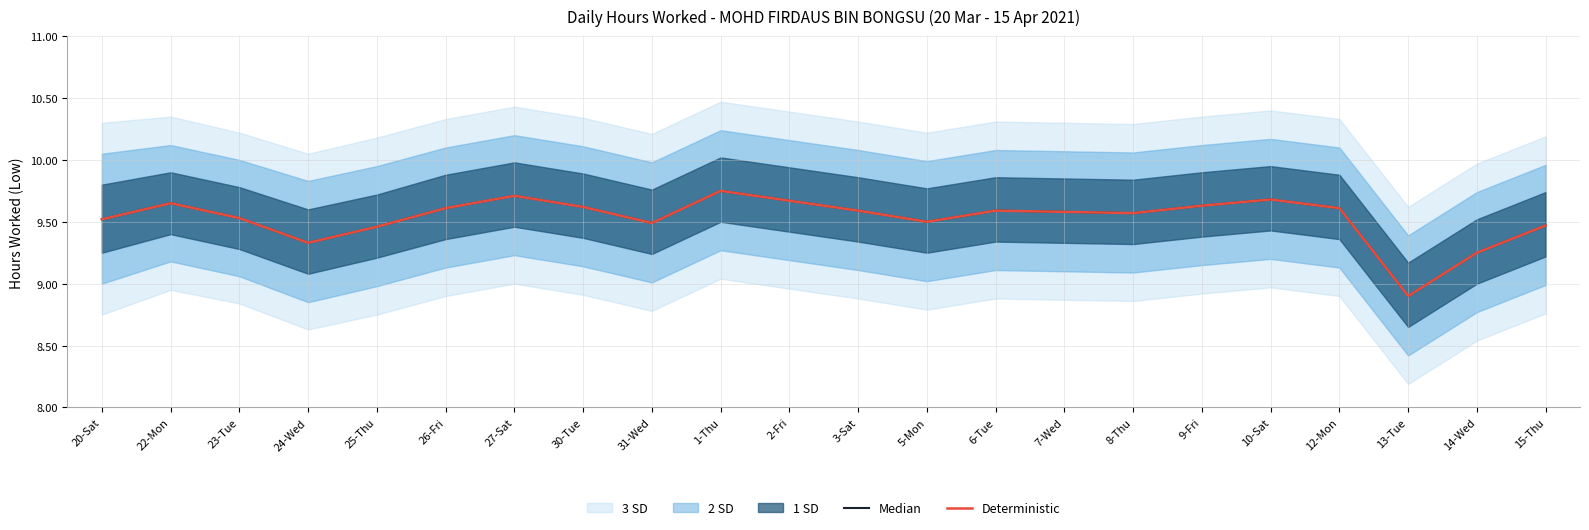

At which category does Deterministic reach its first local valley?

24-Wed